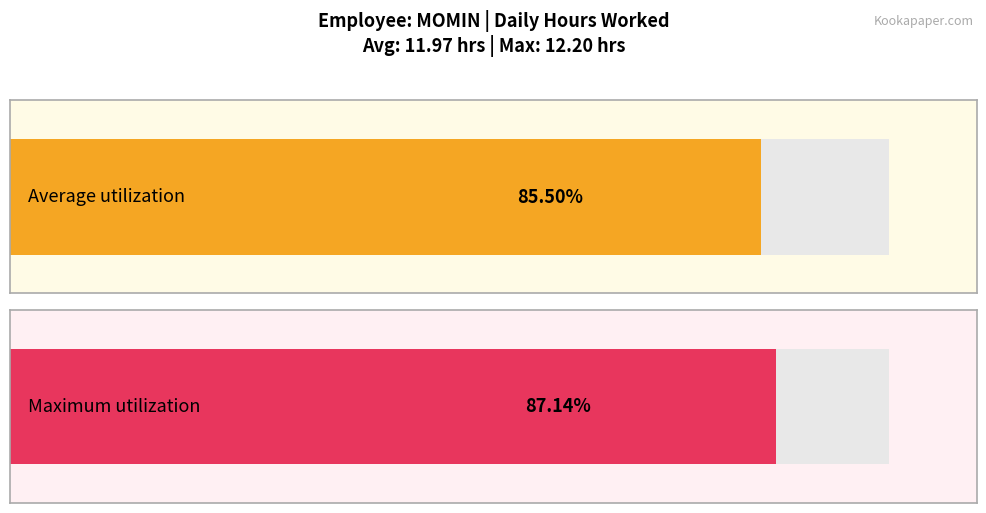

The chart shows a value of 20.7 at 7-Thu. True or false?

False